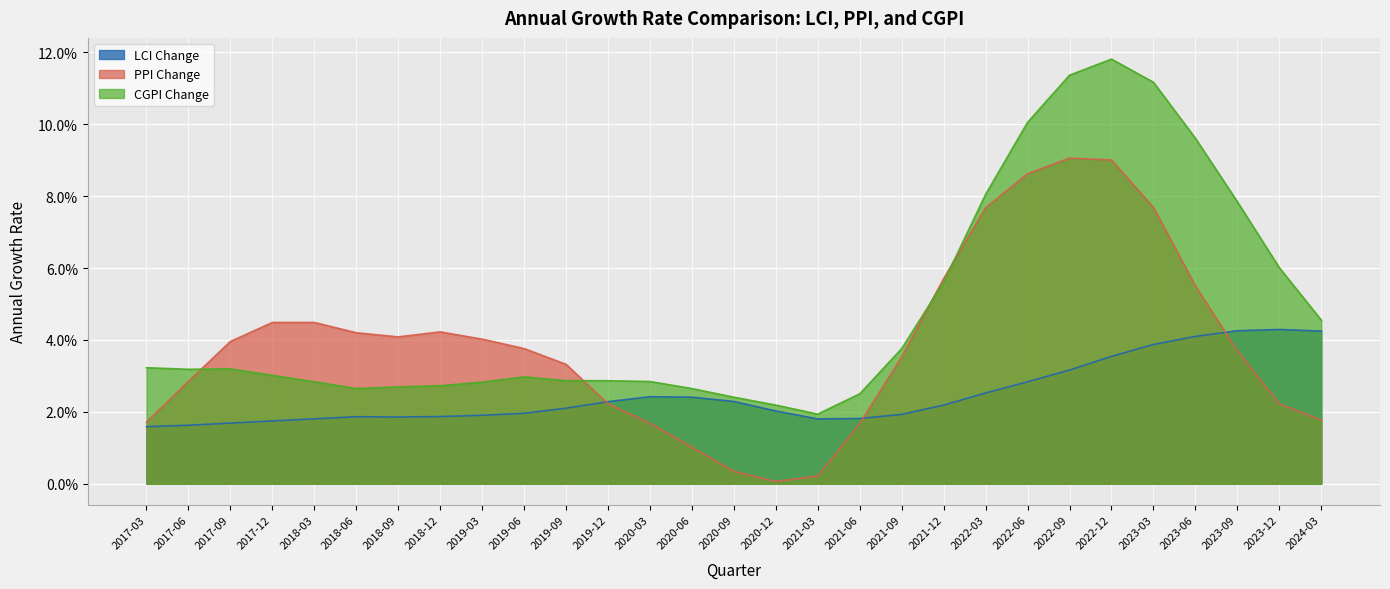

How many LCI Change values are between 0 and 1?

29